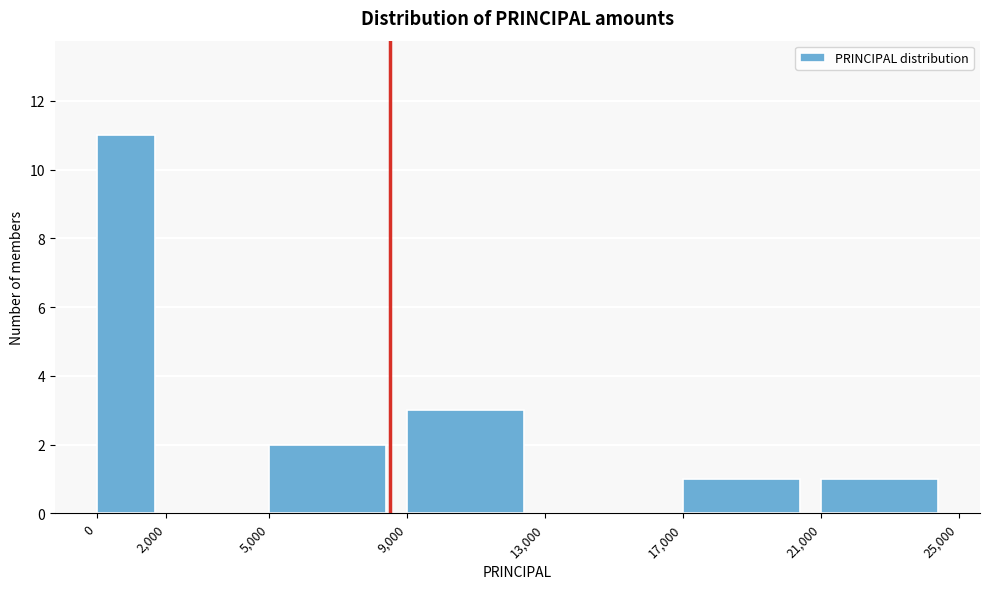

Reading left to right, list every bar in this chart as the range it spans on the x-axis followed by its height. The values are not printed on the chart, so give them approximately, as read against the axis.

0 to 2,000: 11
2,000 to 5,000: 0
5,000 to 9,000: 2
9,000 to 13,000: 3
13,000 to 17,000: 0
17,000 to 21,000: 1
21,000 to 25,000: 1